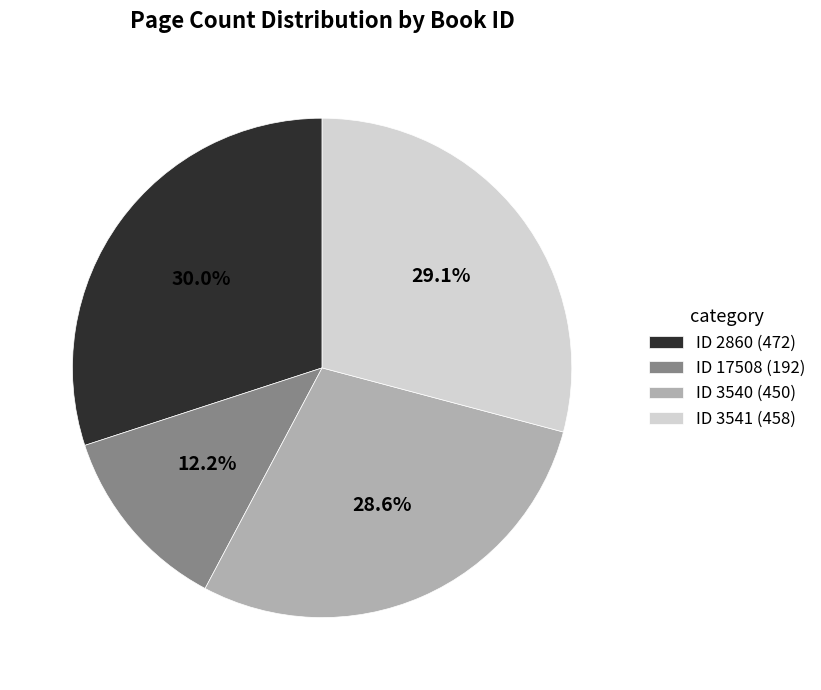

Do ID 3541 (458) and ID 2860 (472) together represent more than half of the pie?

Yes